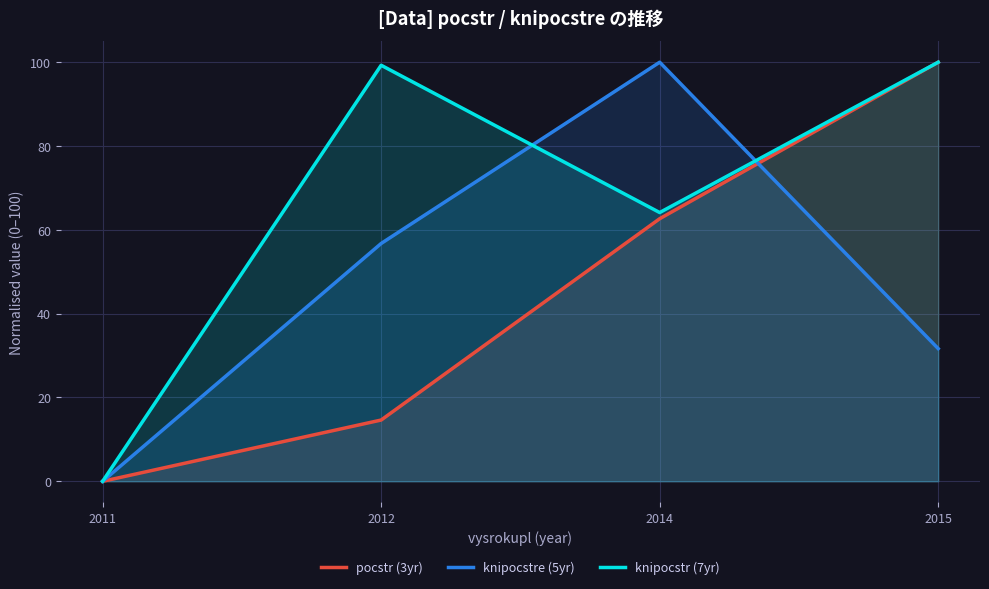

Between which two adjacent categories do pocstr (3yr) and knipocstre (5yr) first intersect?

2014 and 2015